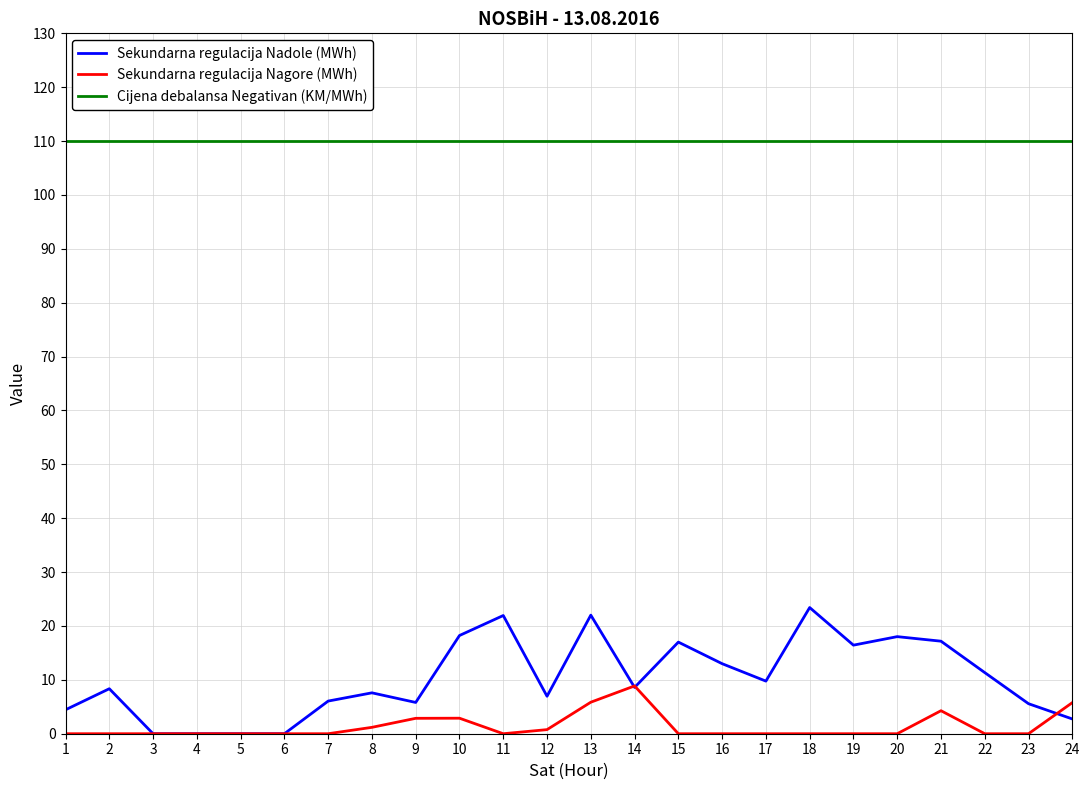

How many series are shown in this chart?

3